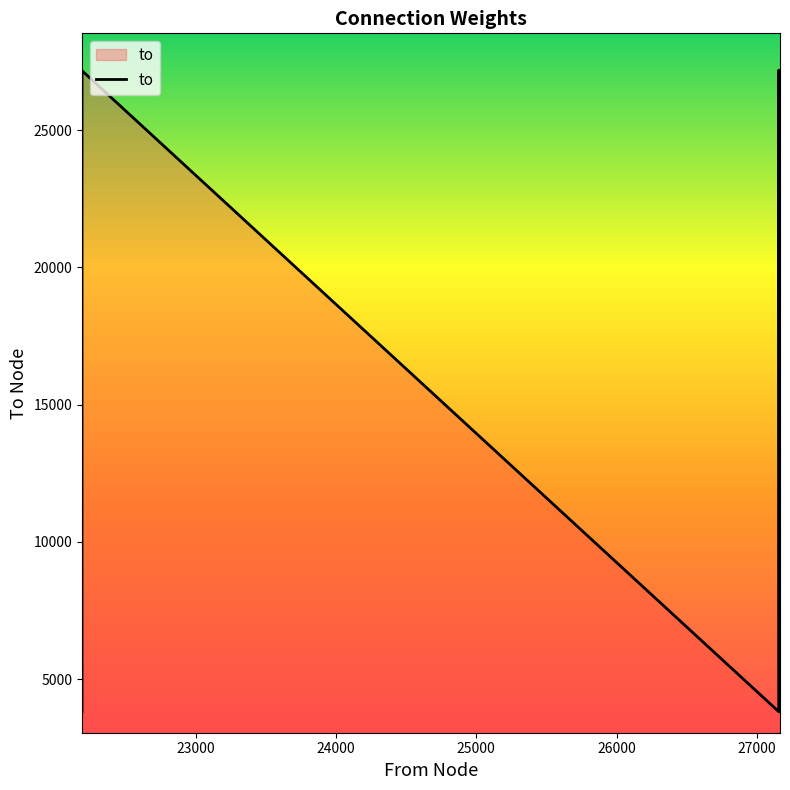

What is the label of the 6th point from the left?

27164